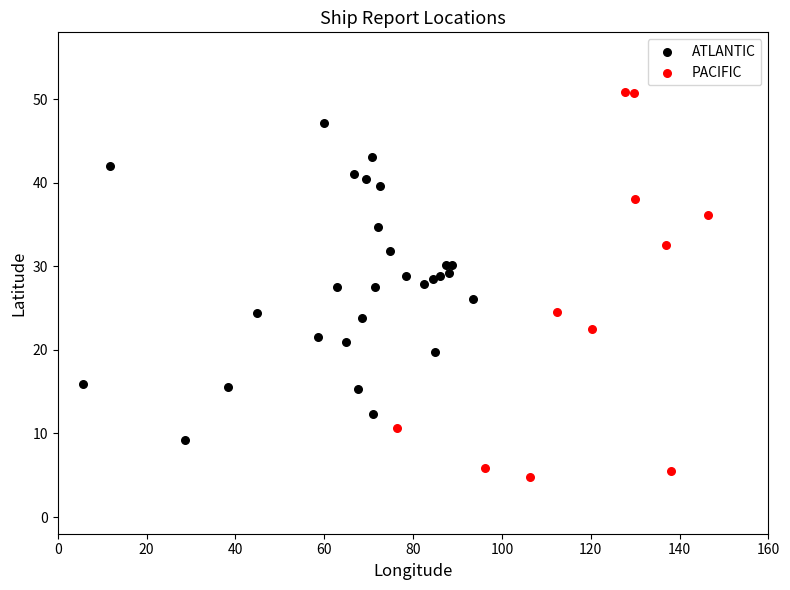

Which series has the largest Y range (max minus min)?

PACIFIC